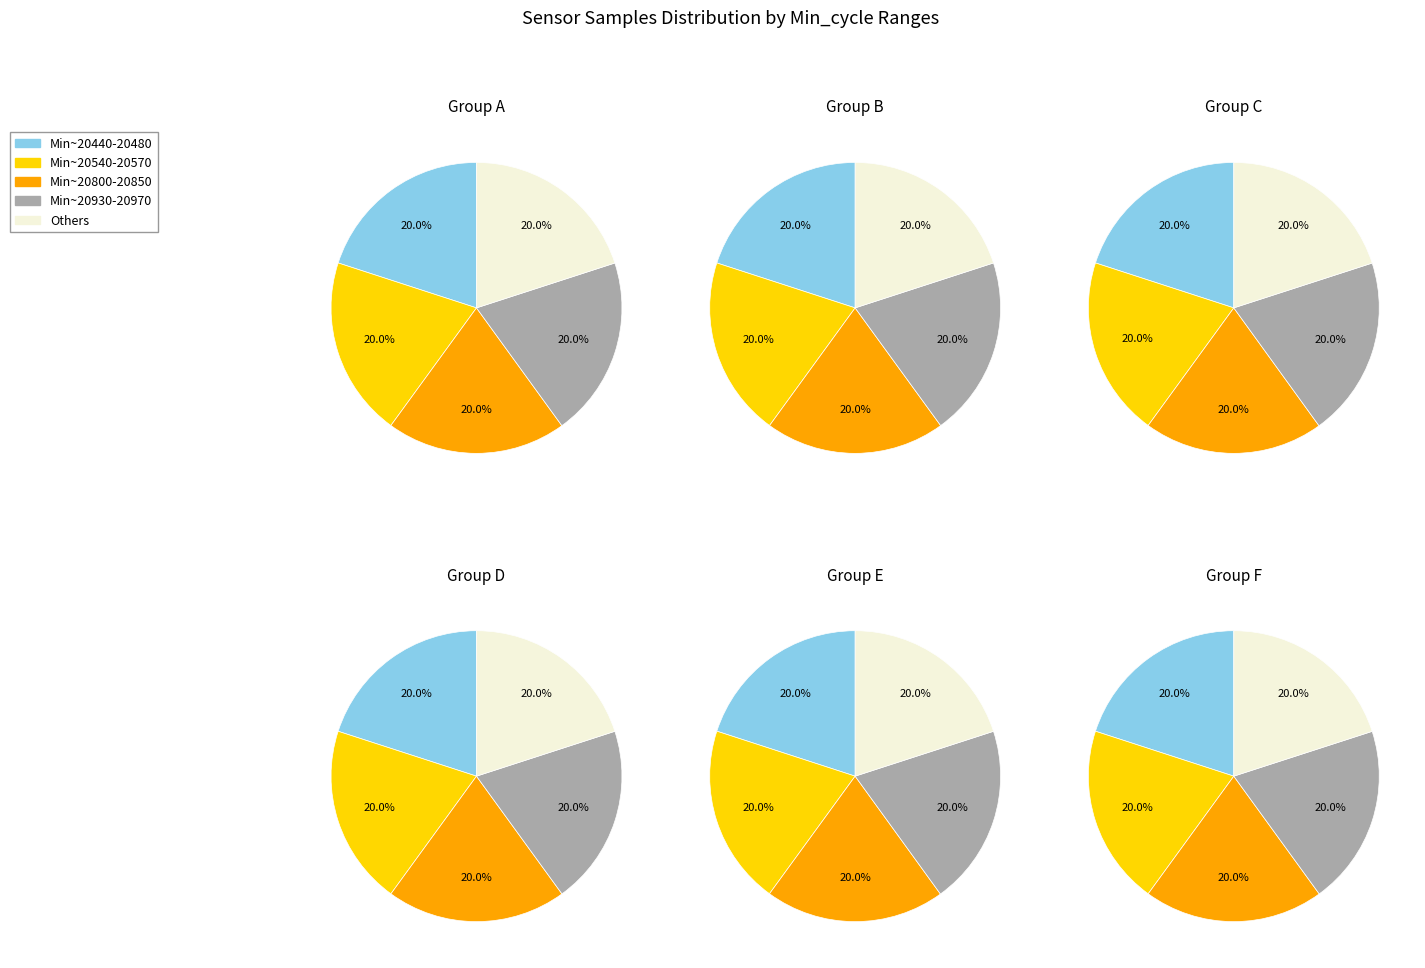

Does 28-20939 account for over 50% of the chart?

No